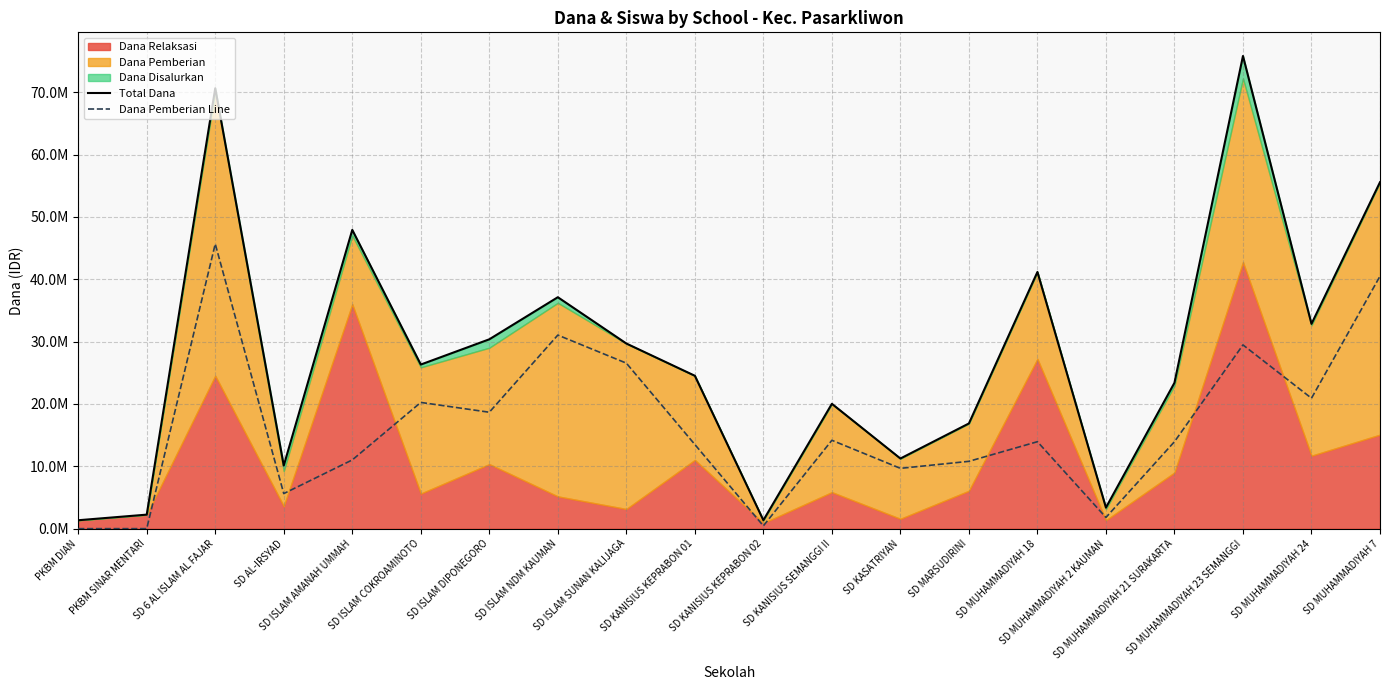

How many lines are shown in the chart?

2